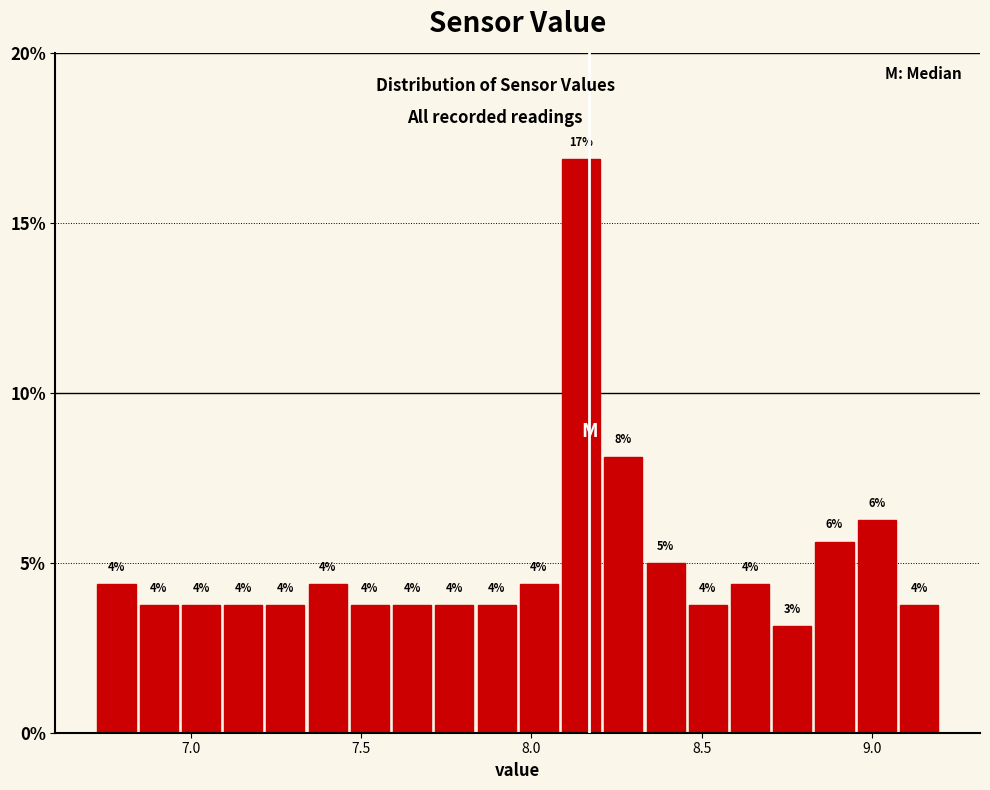

Read against the x-axis, roughly where is the centre of the tallest bar?

8.15